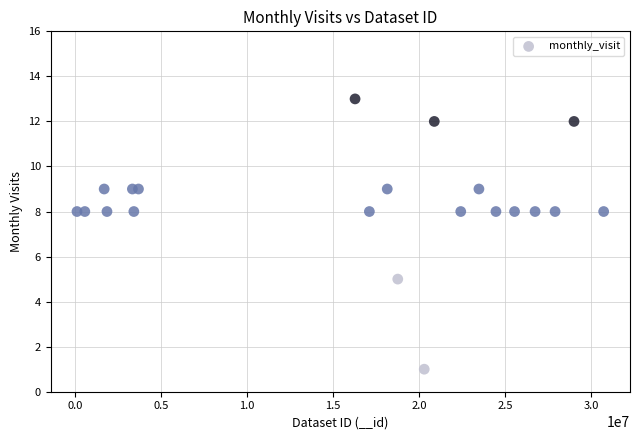

What is the range of X values (max minus min)?

30607843